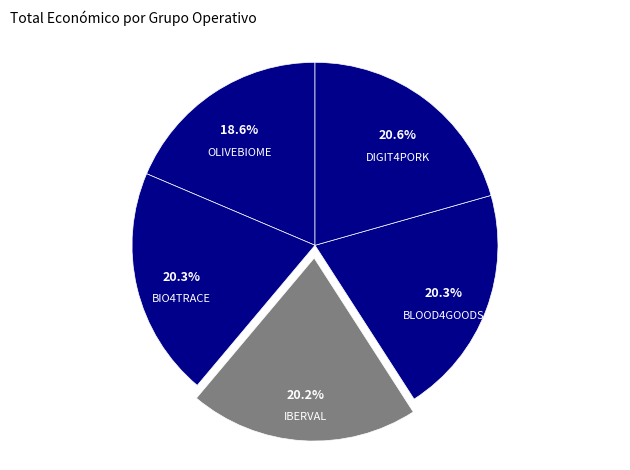

Combined, what portion of the pie is IBERVAL and BIO4TRACE?

40.5%